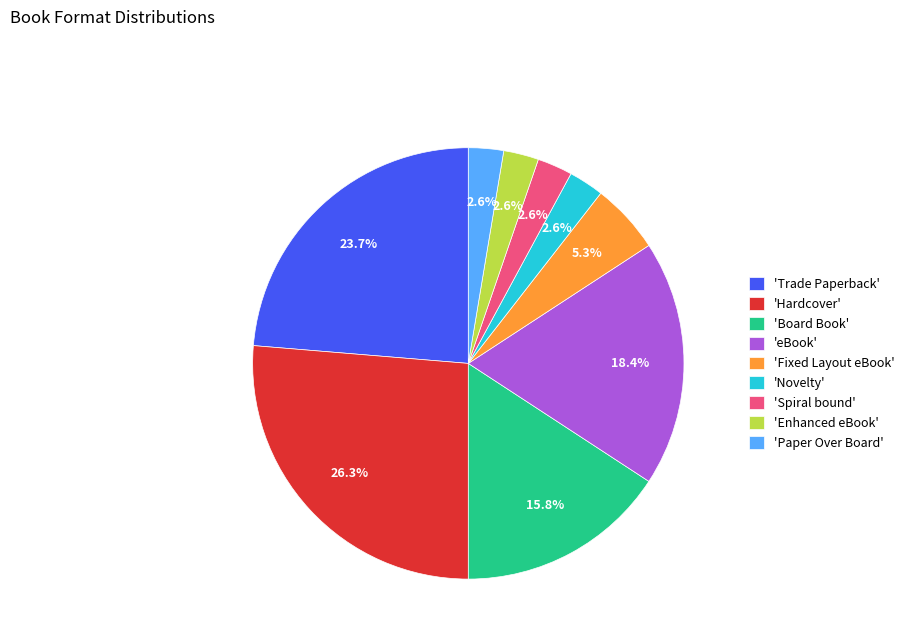

Approximately how many times larger is the value at 'Fixed Layout eBook' compared to 'eBook'?

0.3